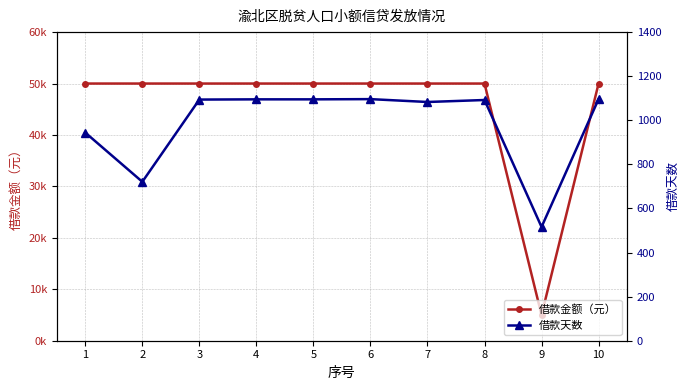

Reading left to right, what are all the values shown in this chart?

借款金额（元）: 50000	50000	50000	50000	50000	50000	50000	50000	5000	50000
借款天数: 944	721	1094	1095	1095	1096	1083	1092	516	1096